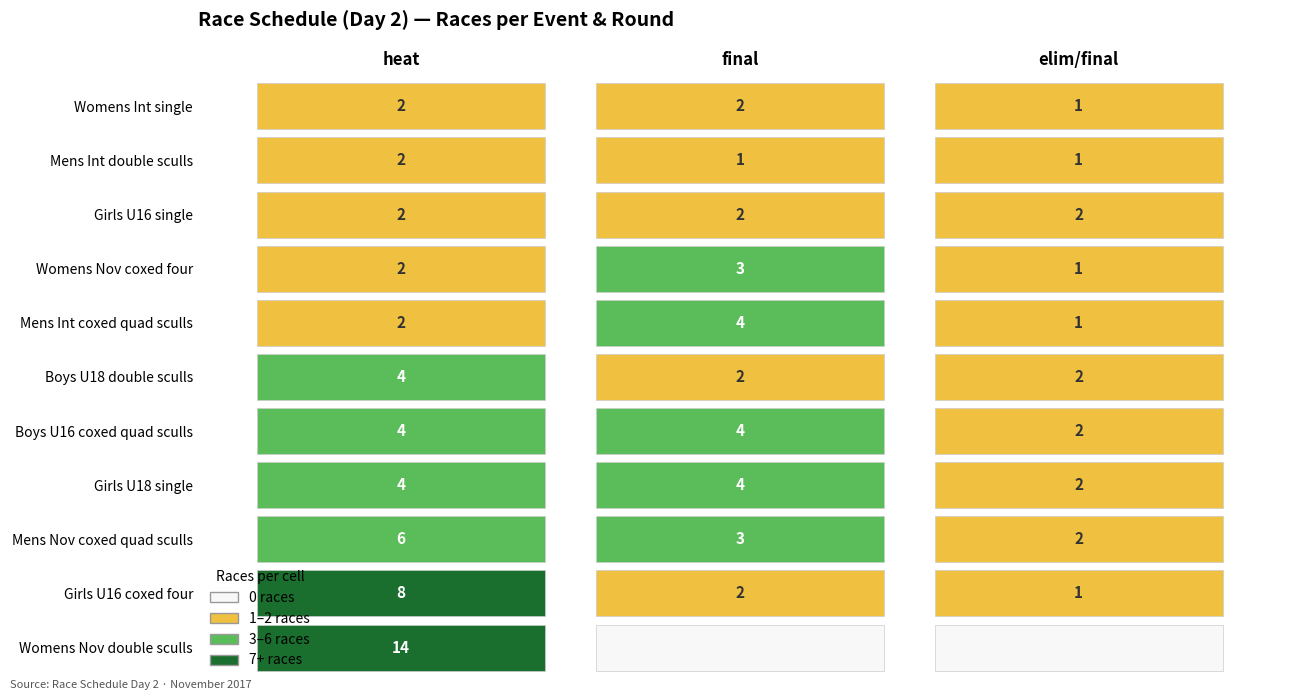

Reading left to right, list all the values displayed in this chart.

heat: 14	8	6	4	4	4	2	2	2	2	2
final: 0	2	3	4	4	2	4	3	2	1	2
elimfinal: 0	1	2	2	2	2	1	1	2	1	1